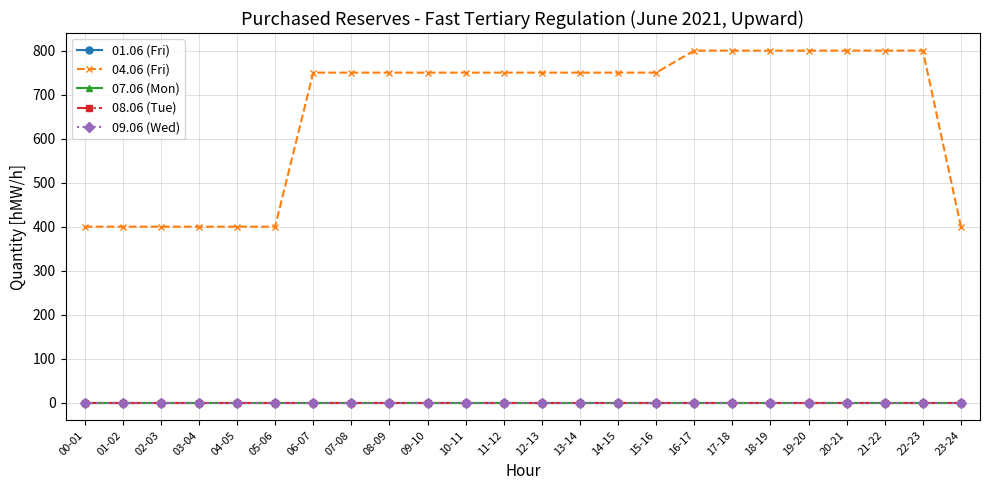

List the series in order of their peak value, lowest first.

01.06 (Fri), 07.06 (Mon), 08.06 (Tue), 09.06 (Wed), 04.06 (Fri)